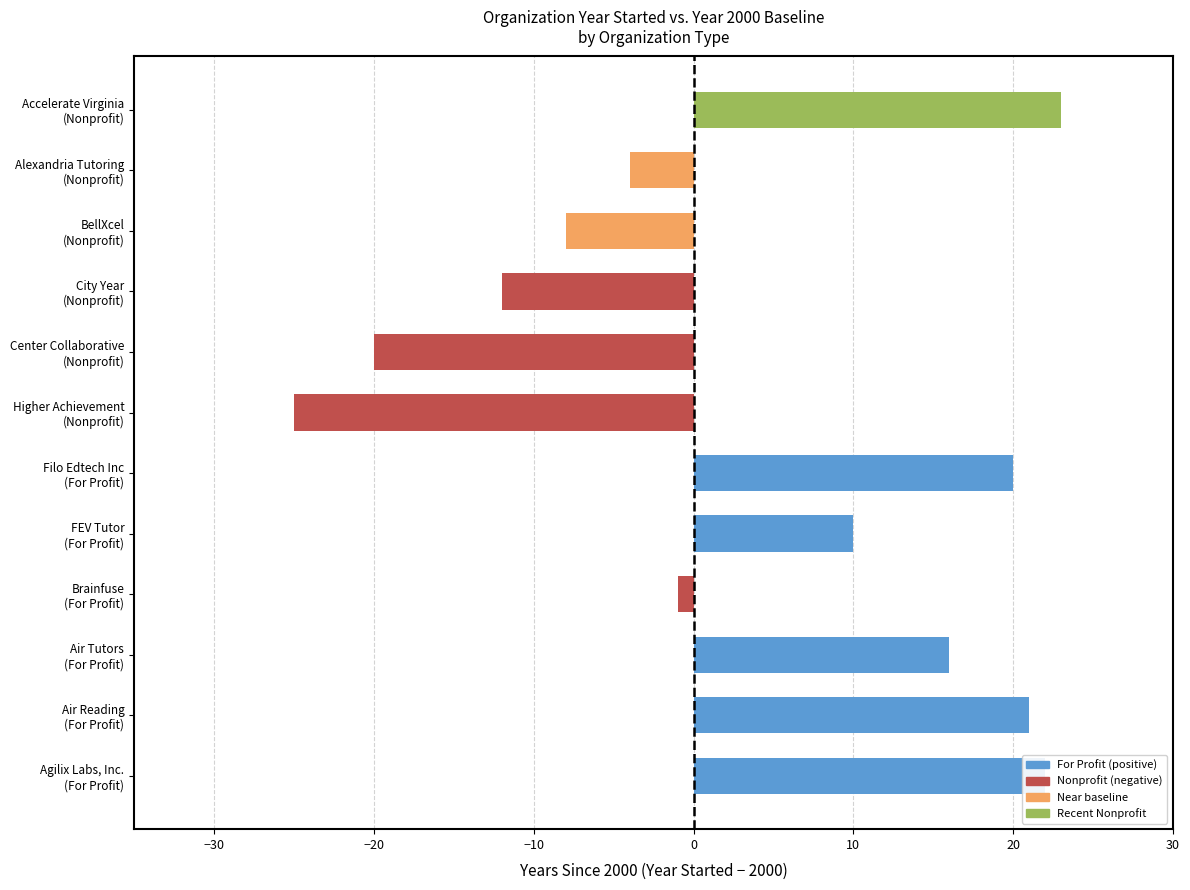

What is the difference between the maximum and minimum values?

48